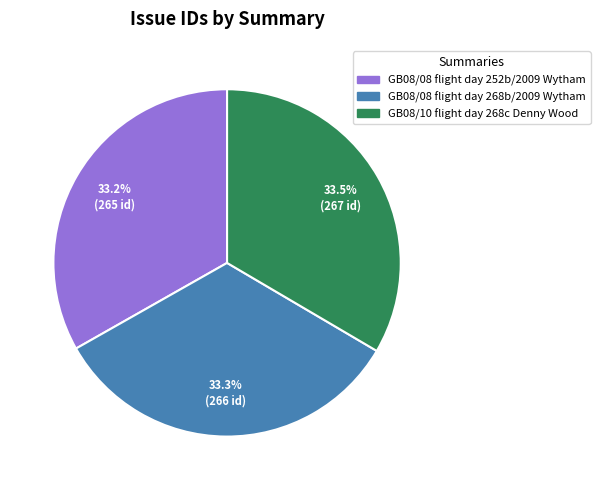

Count the number of slices in the pie.

3